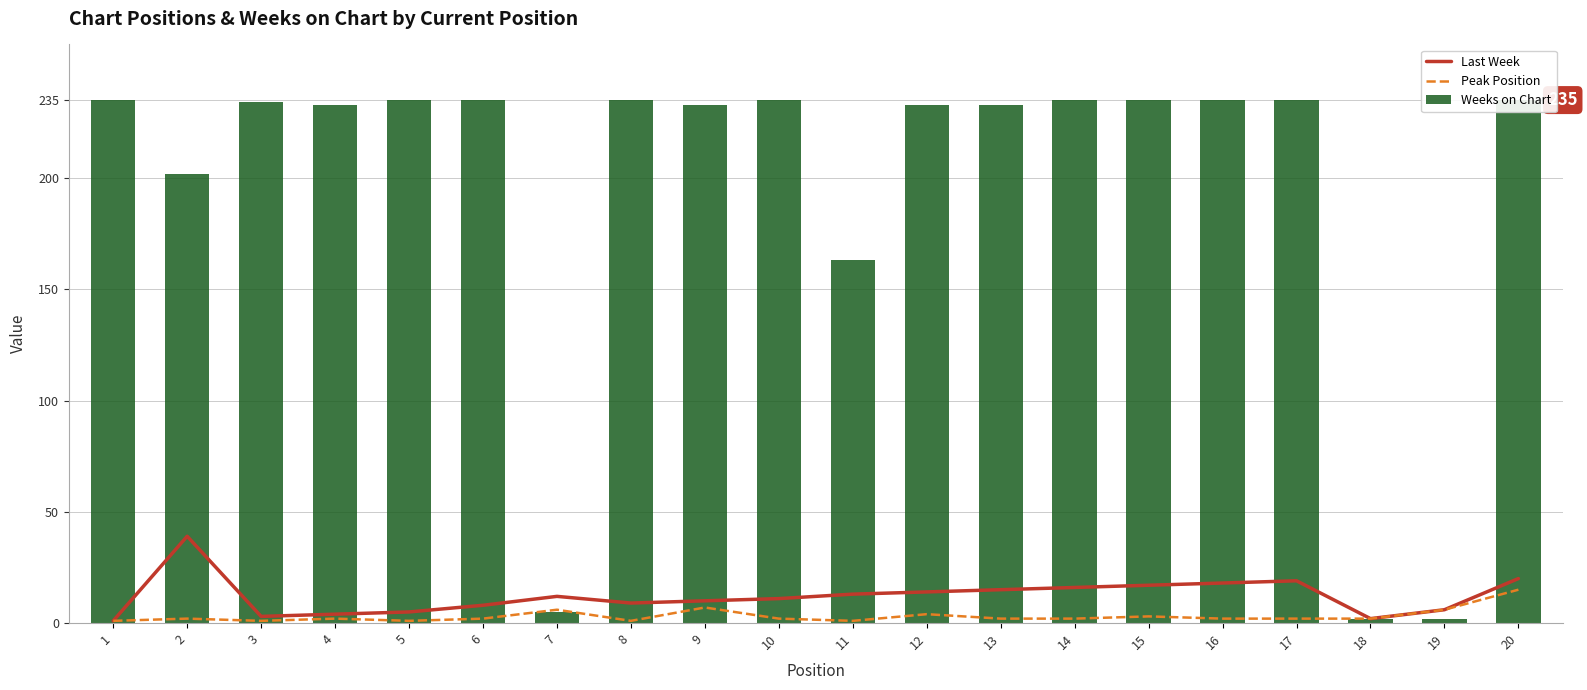

What is the highest value of the Peak Position series?

15